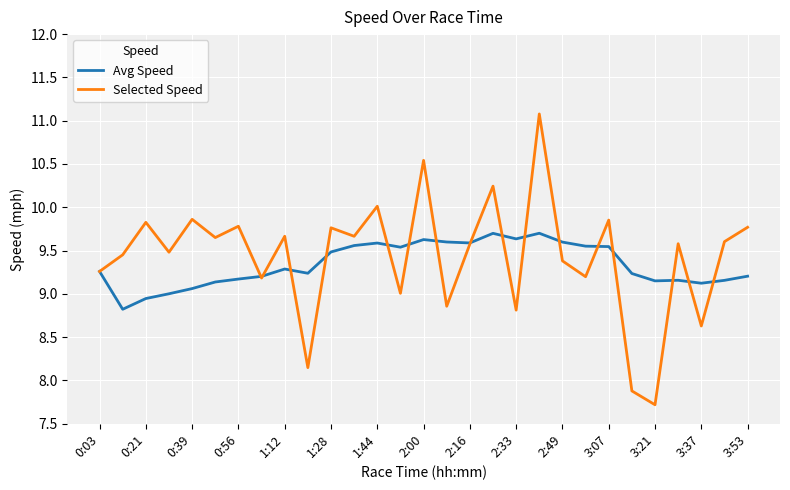

What is the minimum value shown in the chart?

7.7